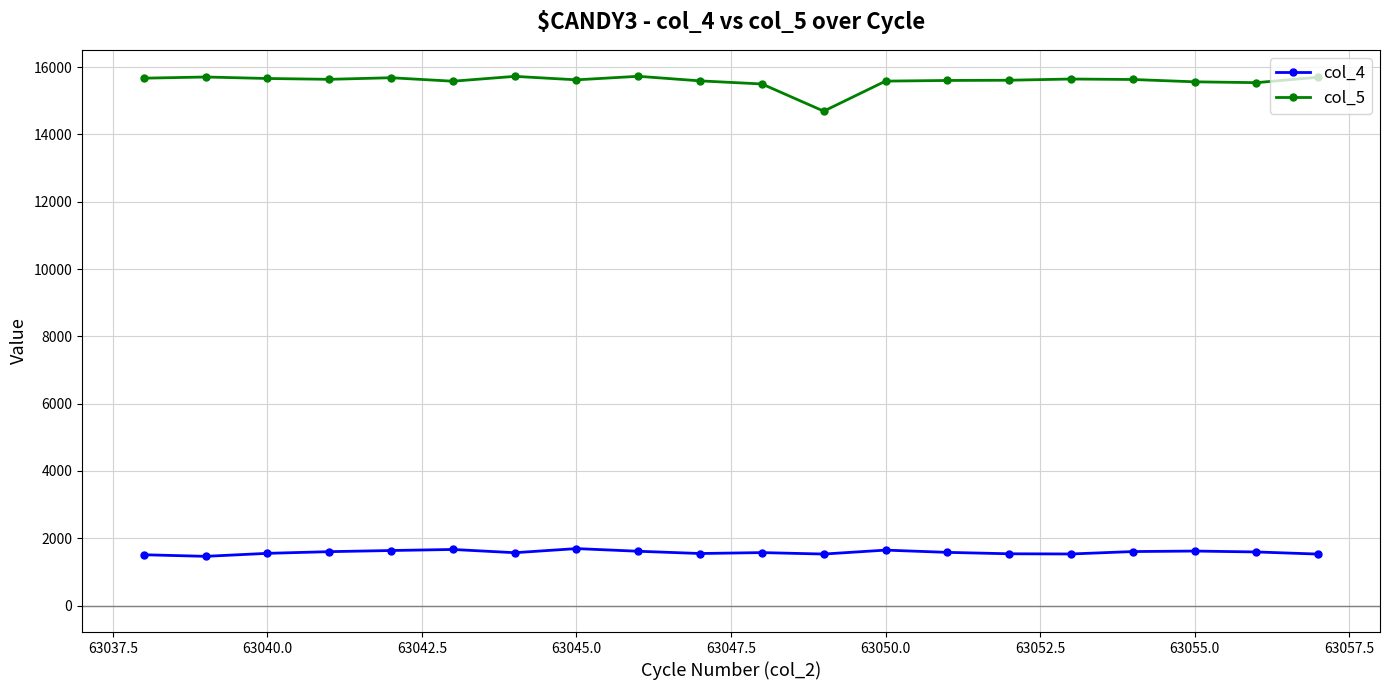

True or false: col_5 and col_4 intersect in this chart.

False